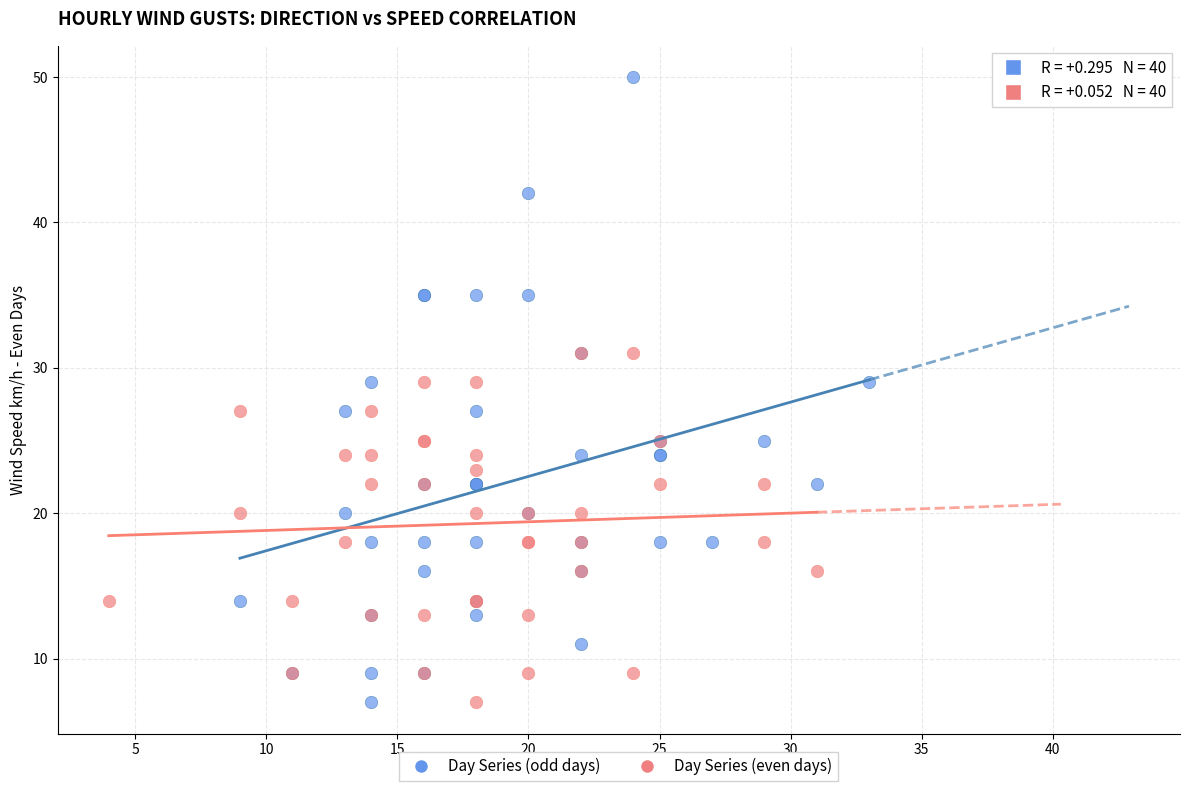

Which series contains the highest Y value?

Day Series (odd days)